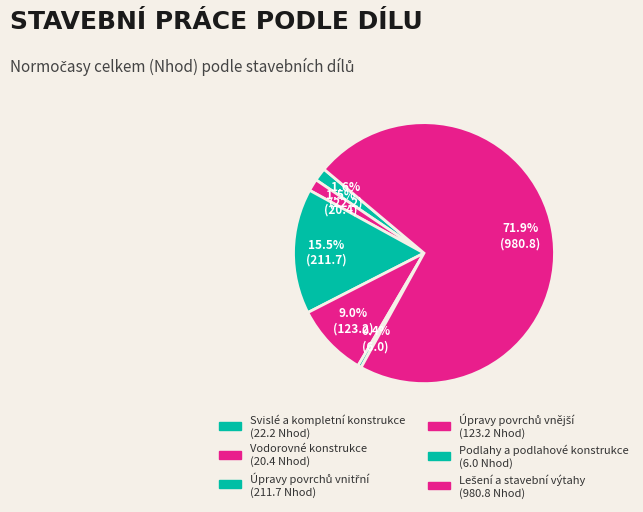

What is the change in value from Úpravy povrchů vnitřní to Podlahy a podlahové konstrukce?

-205.7